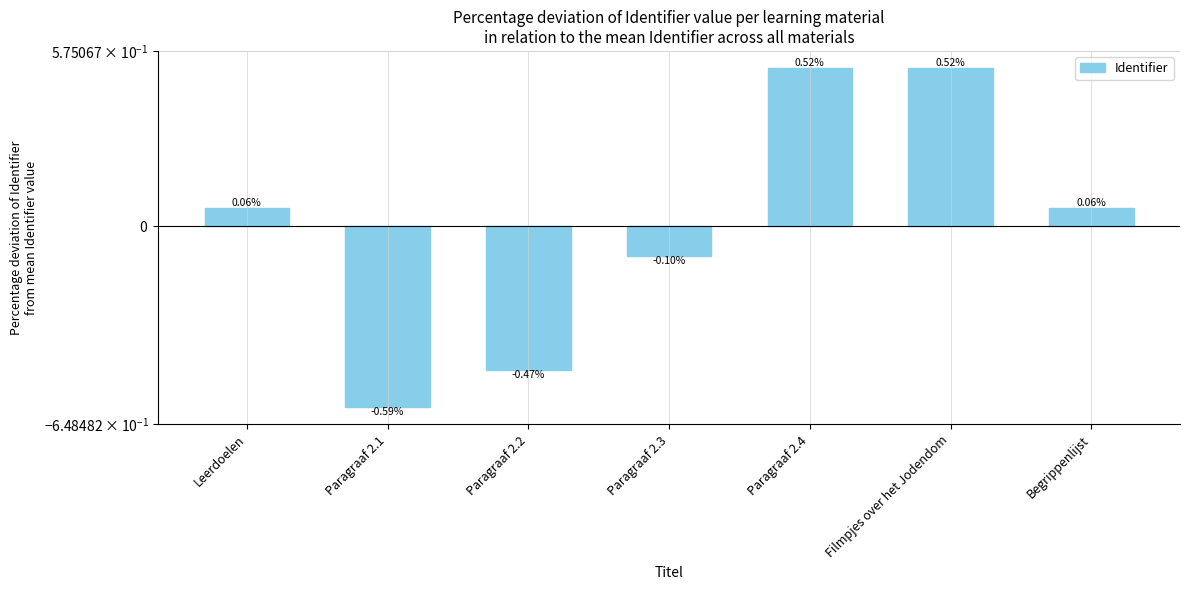

Rank the categories by value from lowest to highest.

Paragraaf 2.1, Paragraaf 2.2, Paragraaf 2.3, Leerdoelen, Begrippenlijst, Paragraaf 2.4, Filmpjes over het Jodendom